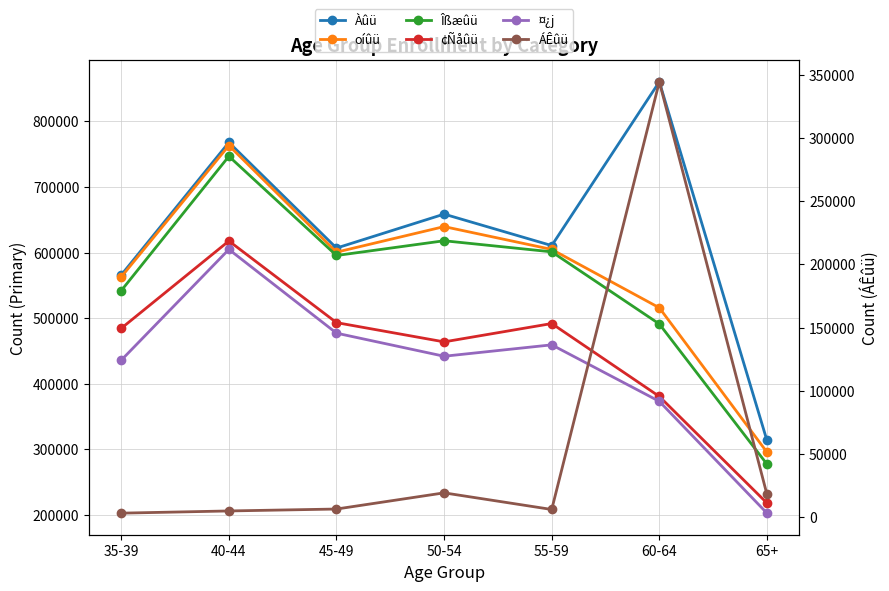

What are all the series names shown in the legend?

Àûü, oíûü, Îßæûü, ¢Ñåûü, ¤¿j, ÁÊûü